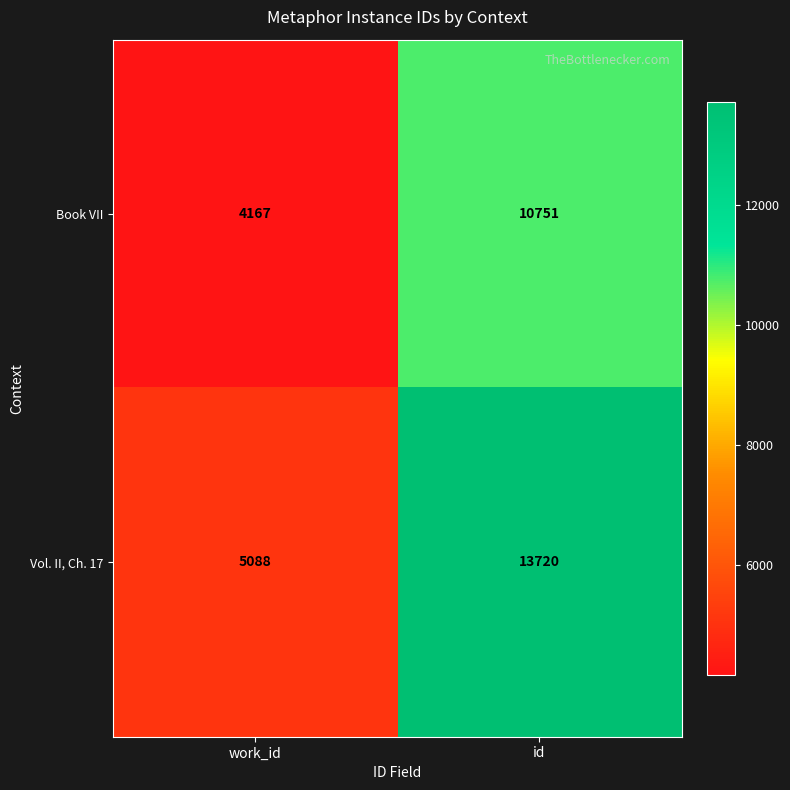

Which series changed the most between work_id and id?

Vol. II, Ch. 17